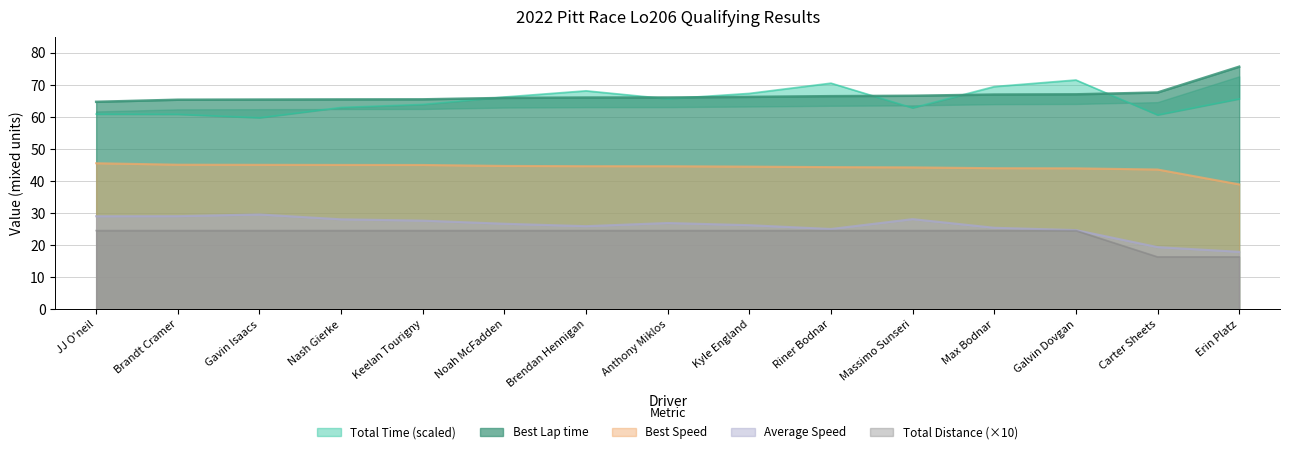

True or false: Best Lap time has more than 0 points higher than both neighbors.

False